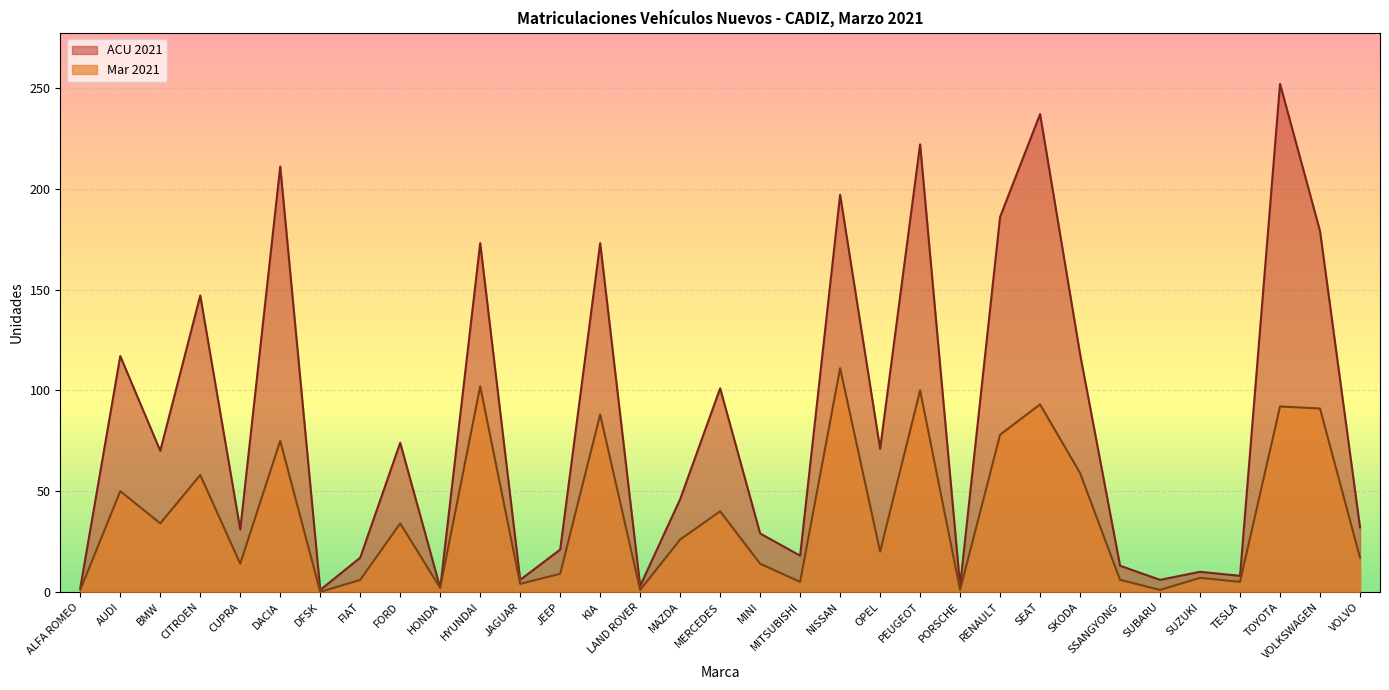

What is the label of the 9th point from the right?

SEAT